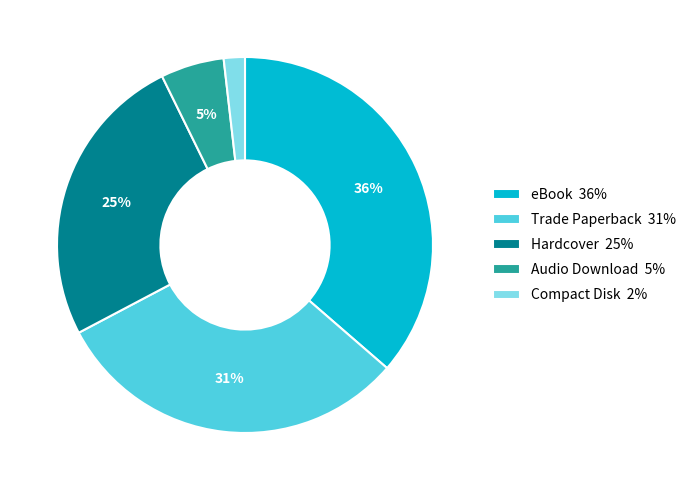

Rank the categories by value from highest to lowest.

eBook 36%, Trade Paperback 31%, Hardcover 25%, Audio Download 5%, Compact Disk 2%